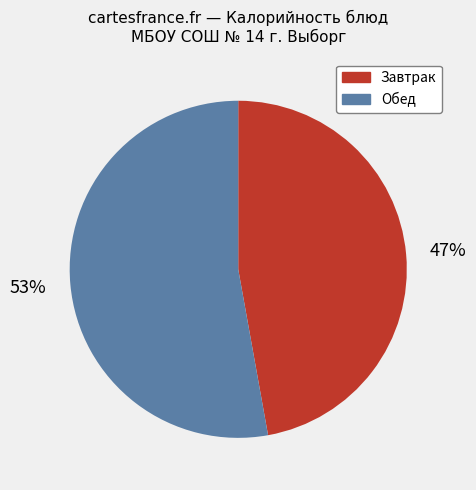

Which has a higher value, Завтрак or Обед?

Обед